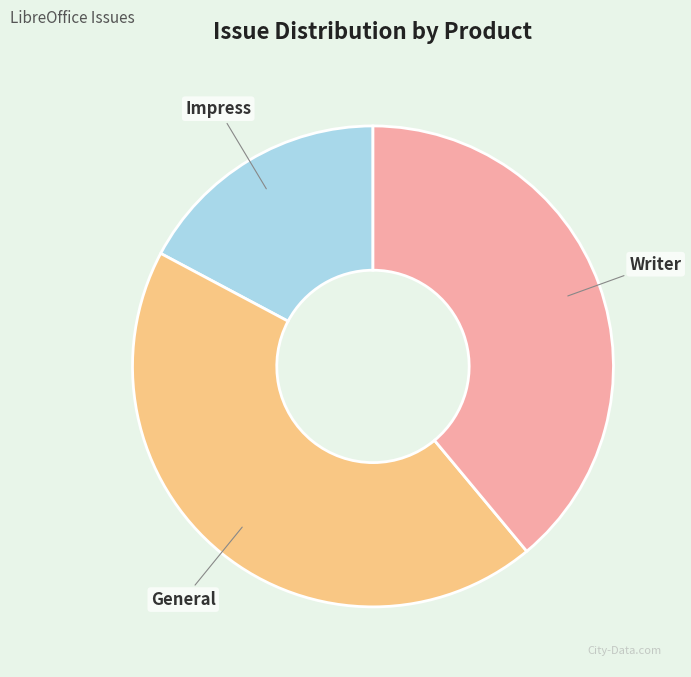

What is the smallest slice in the pie chart?

Impress